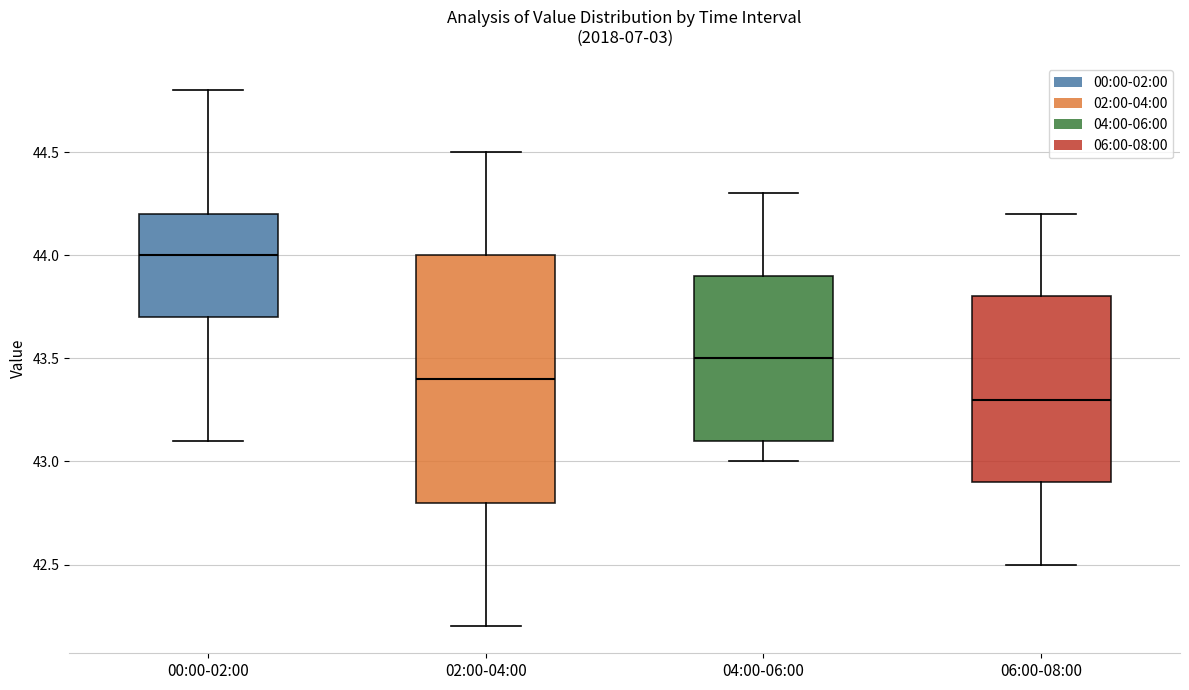

Where does the median line of the box for 02:00-04:00 sit on the y-axis? The values are not printed on the chart, so give them approximately, as read against the axis.

43.4